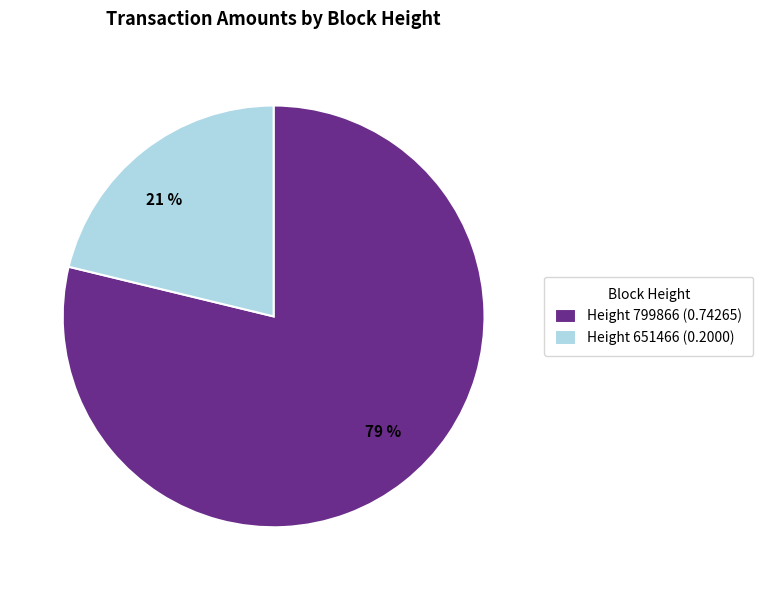

Does 21 % account for over 50% of the chart?

No